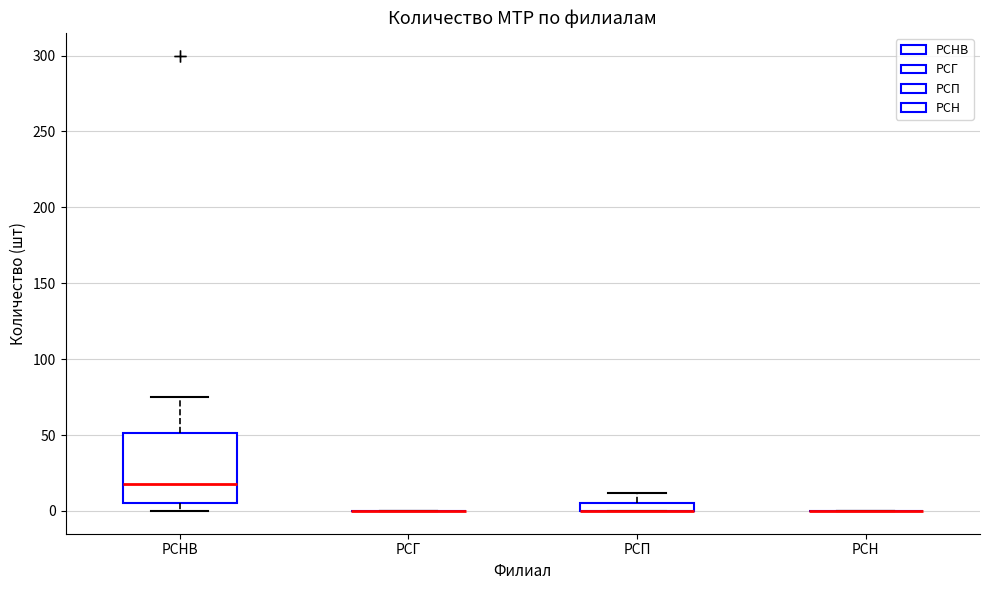

Where is the upper edge of the box for РСНВ on the y-axis? The values are not printed on the chart, so give them approximately, as read against the axis.

50